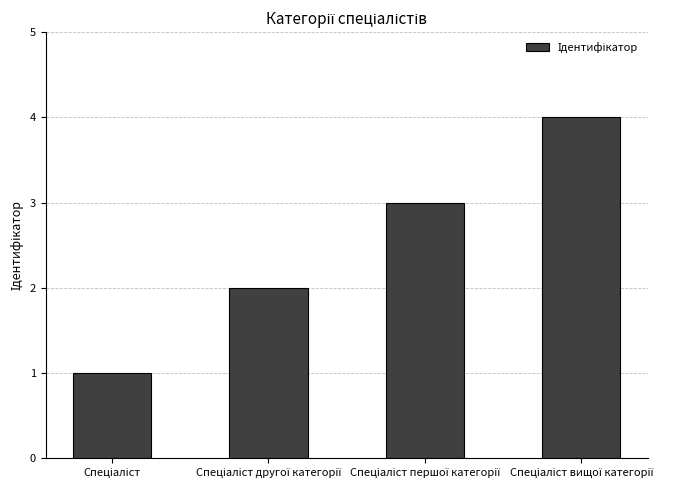

What is the difference between the maximum and minimum values?

3